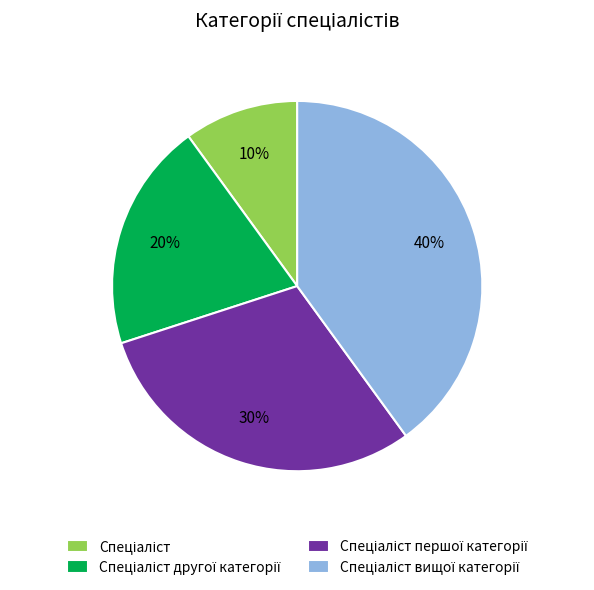

How many segments does this pie chart have?

4